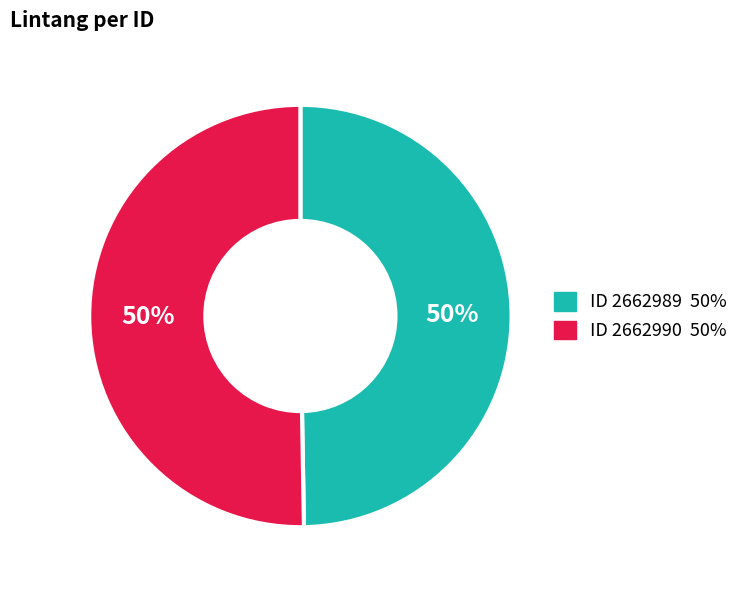

To the nearest percent, what is the average slice percentage?

50%